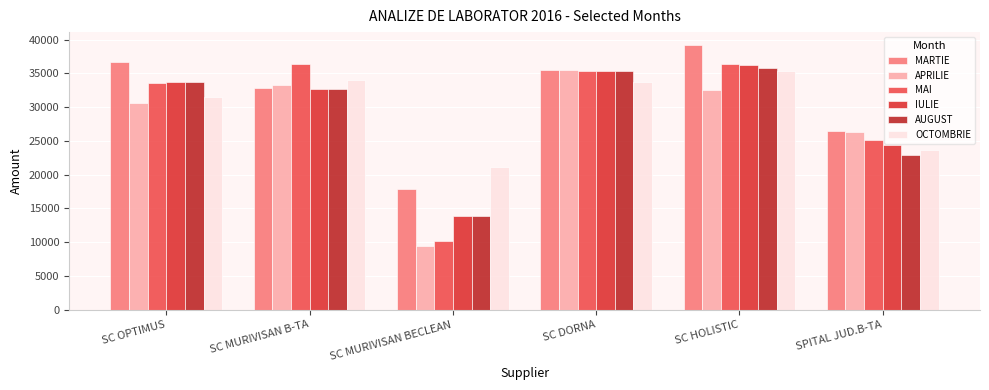

What is the maximum value for MARTIE?

39153.8